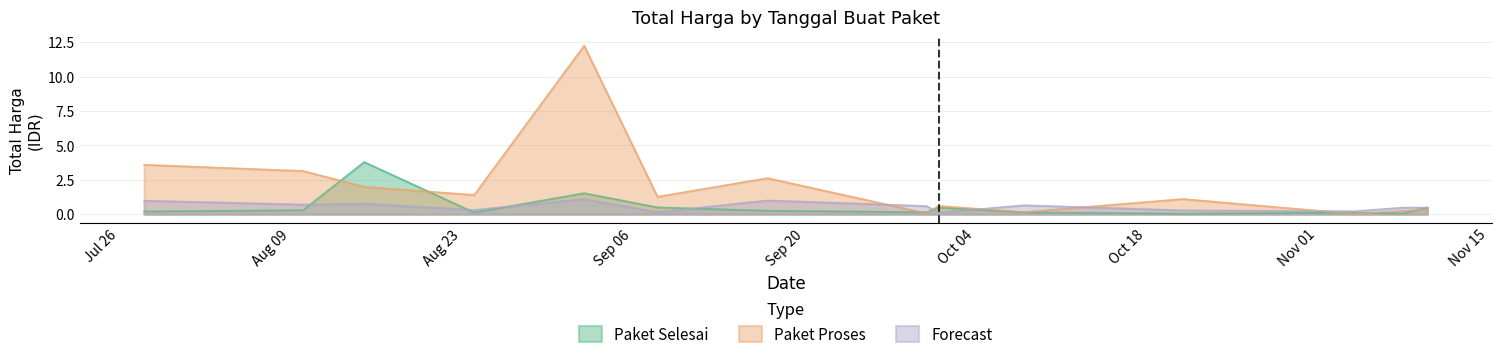

Which series has the largest total across all categories?

Paket Proses